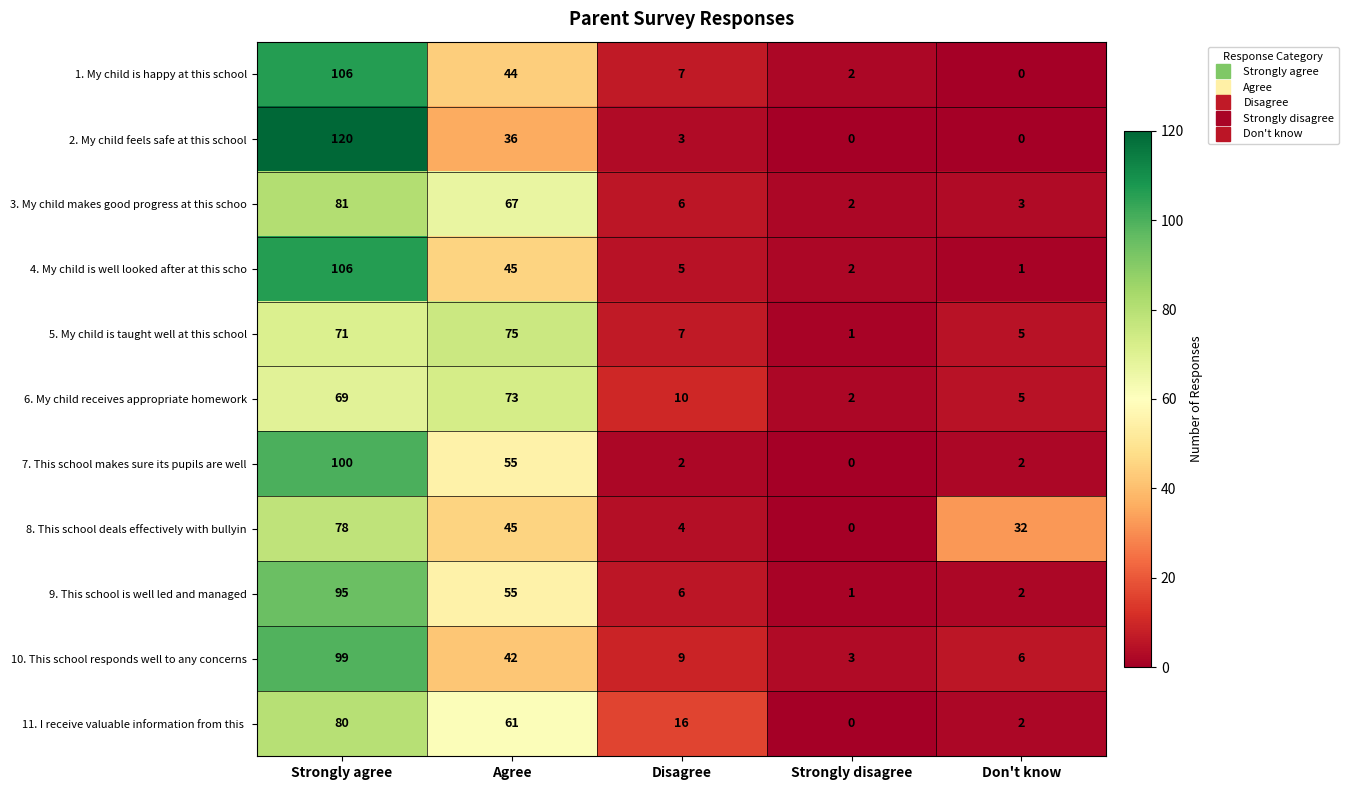

Which series has the widest spread of values?

2. My child feels safe at this school